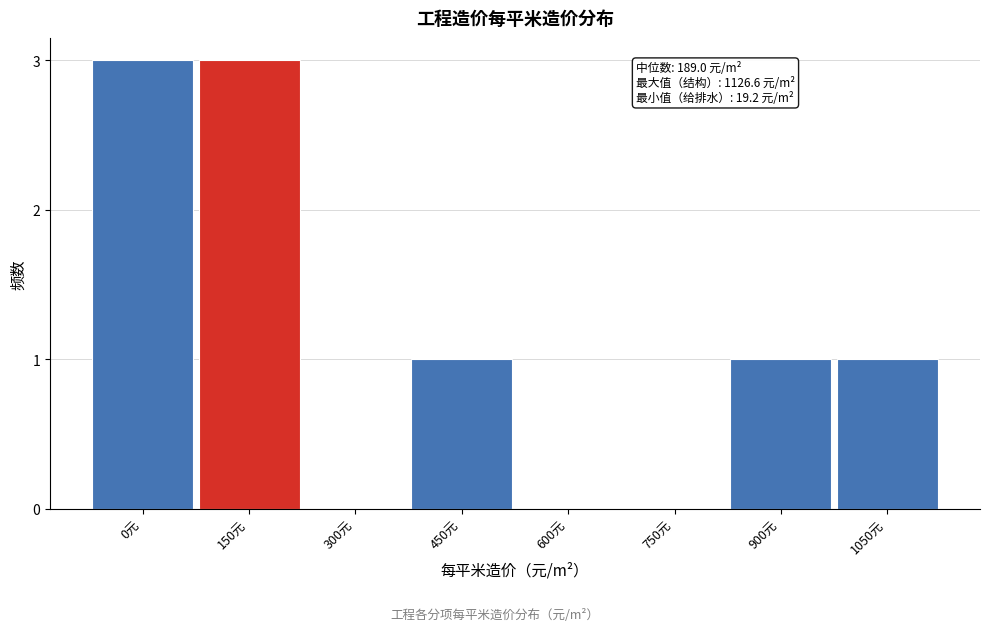

Reading left to right, transcribe all the data shown in this chart.

0元=3	150元=3	300元=0	450元=1	600元=0	750元=0	900元=1	1050元=1